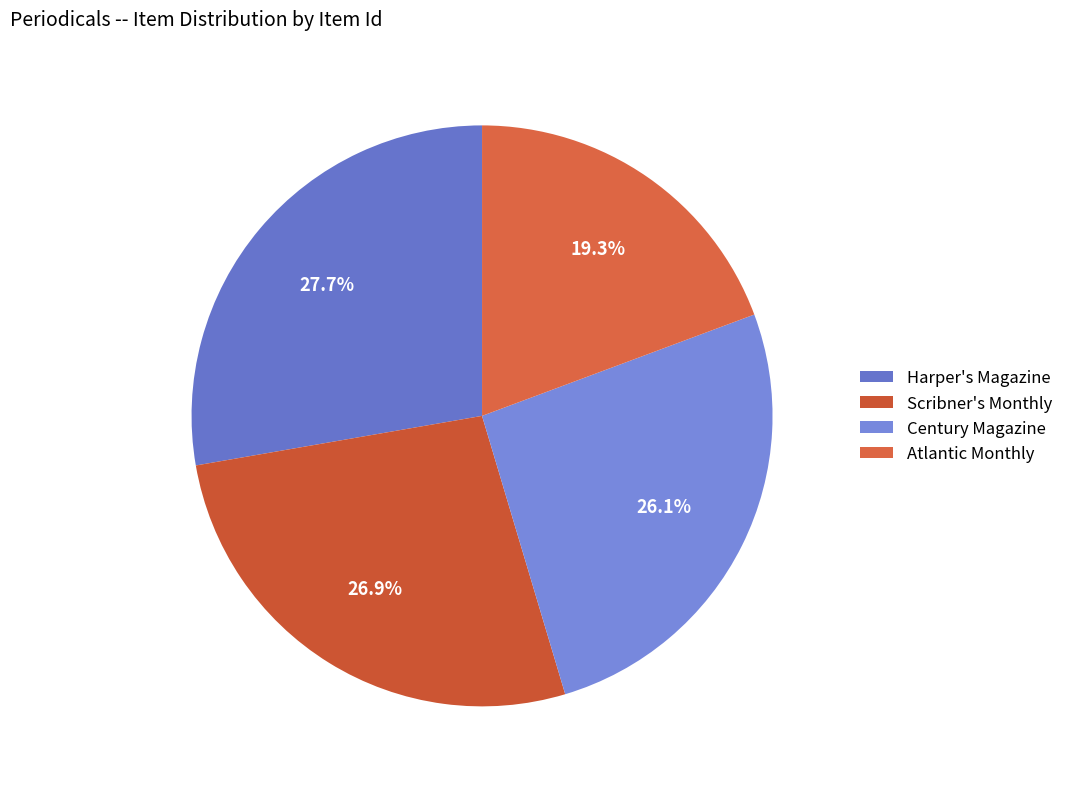

What is the change in value from Century Magazine to Atlantic Monthly?

-8